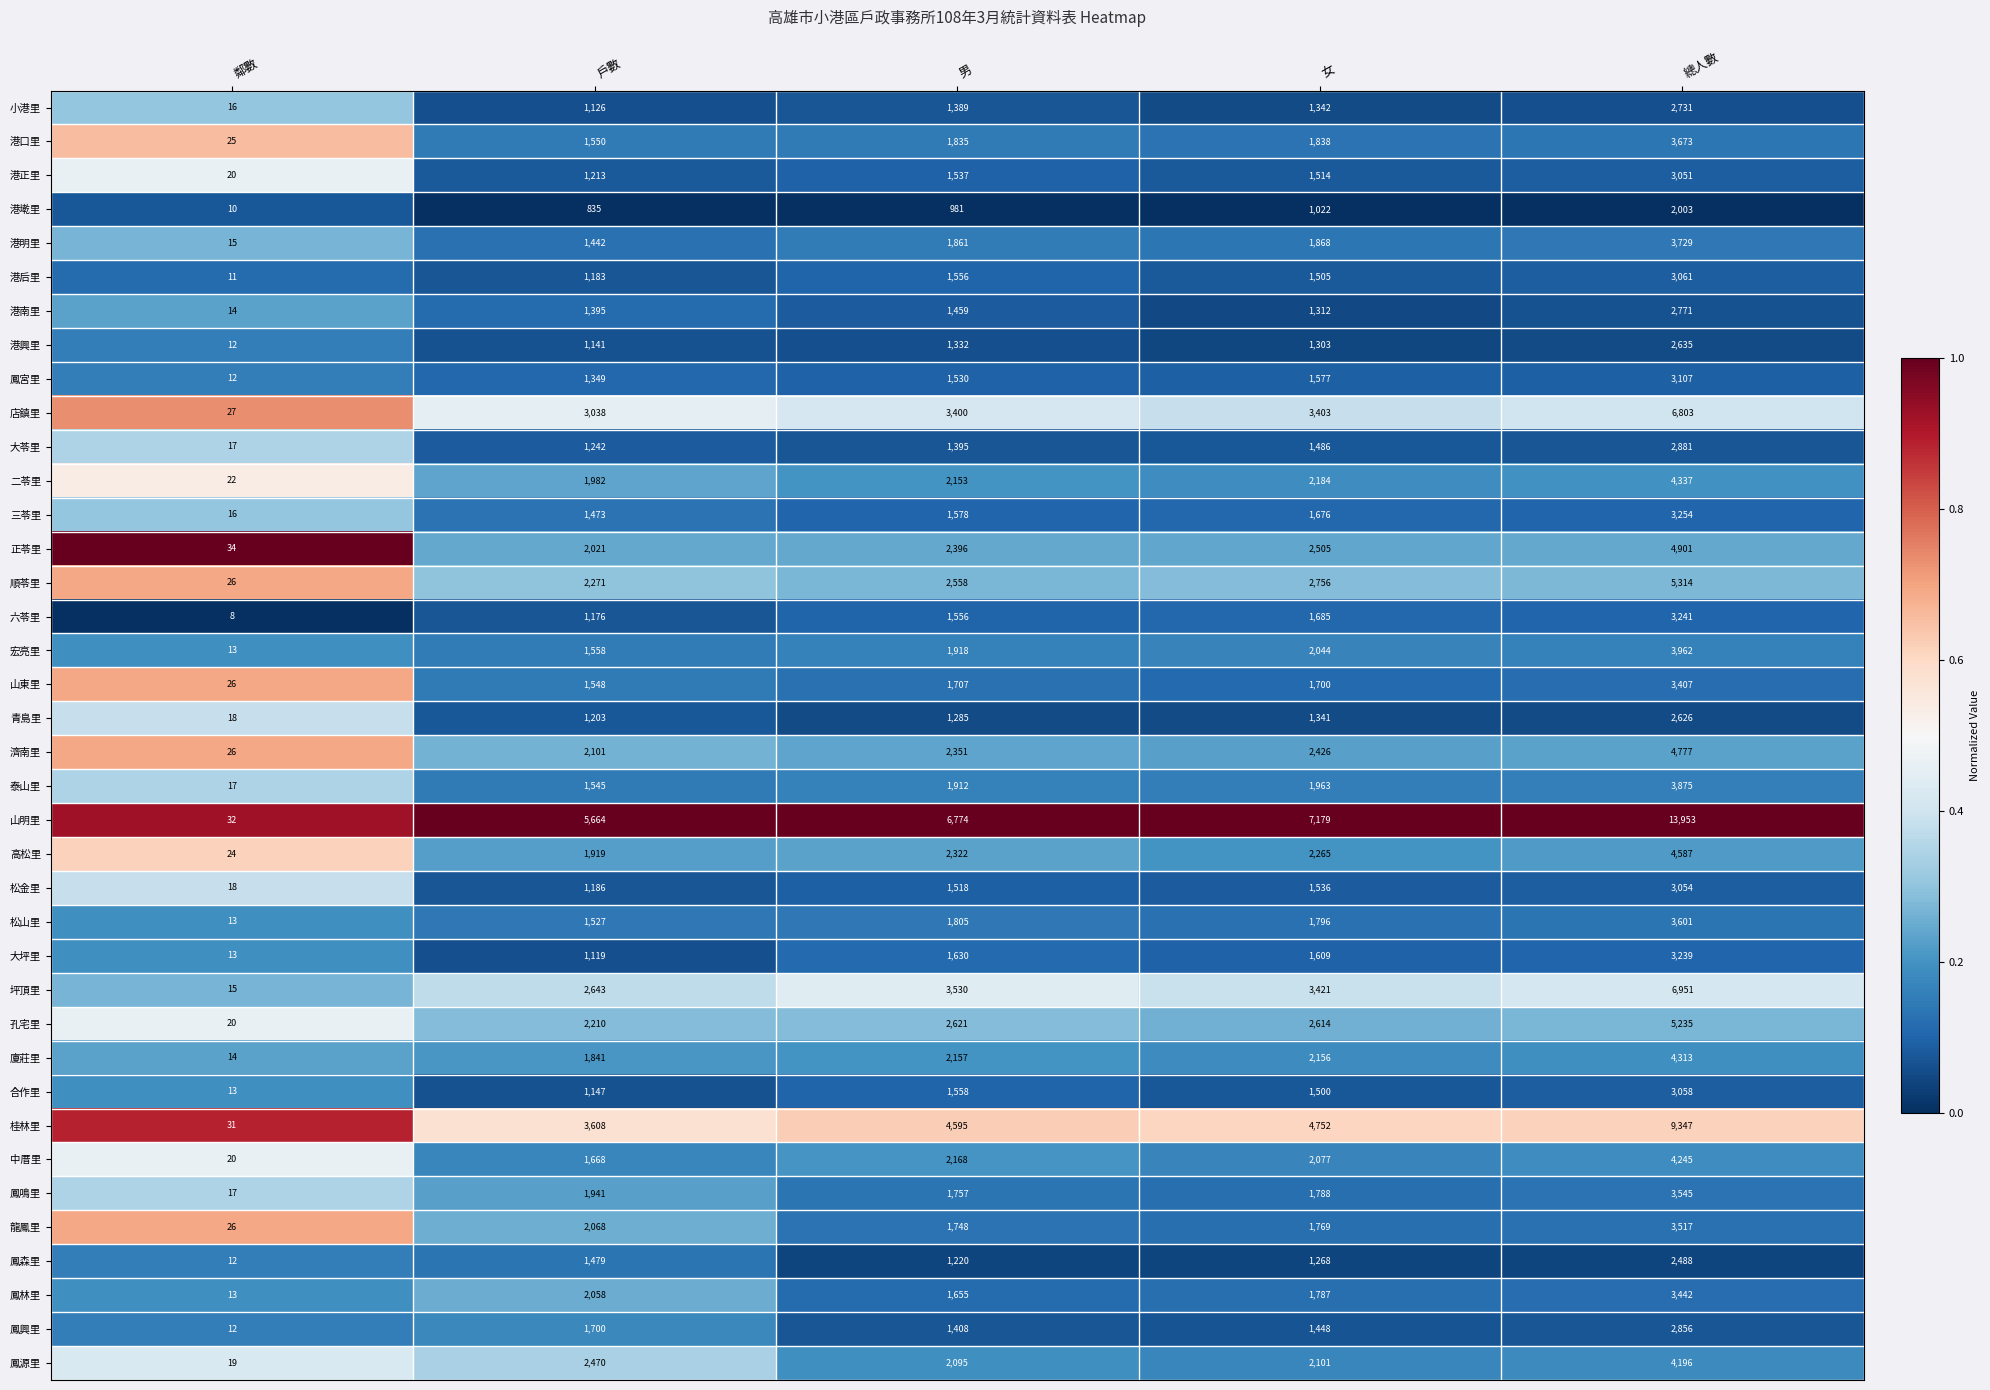

Where is 鳳興里 nearest to the value 1434?

女